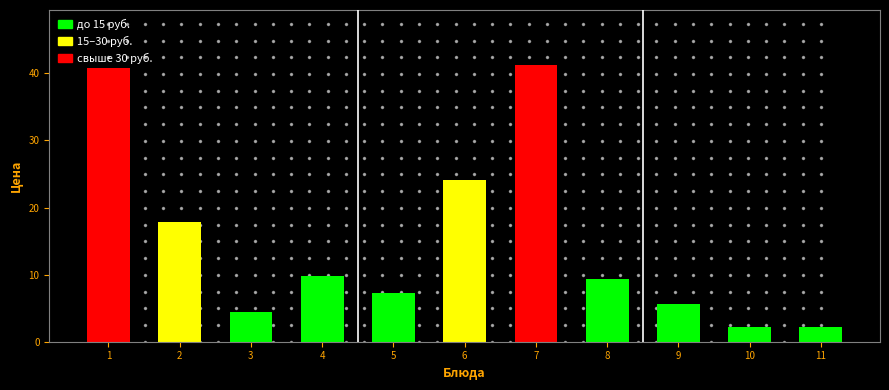

What is the ratio of the value at 4 to the value at 9?

1.7